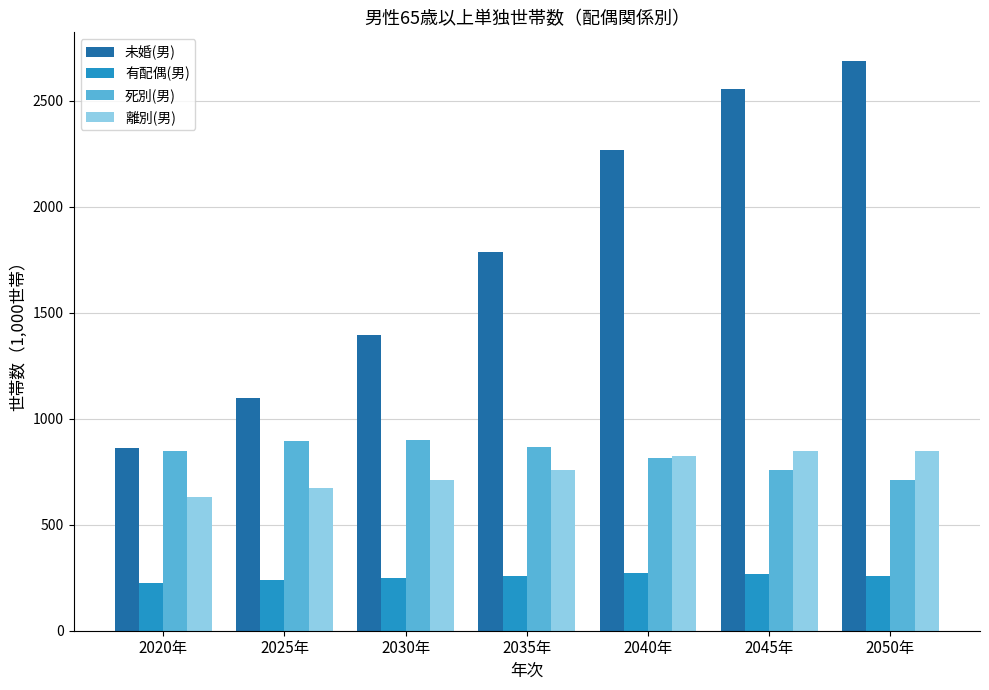

How many bars are there in total?

28